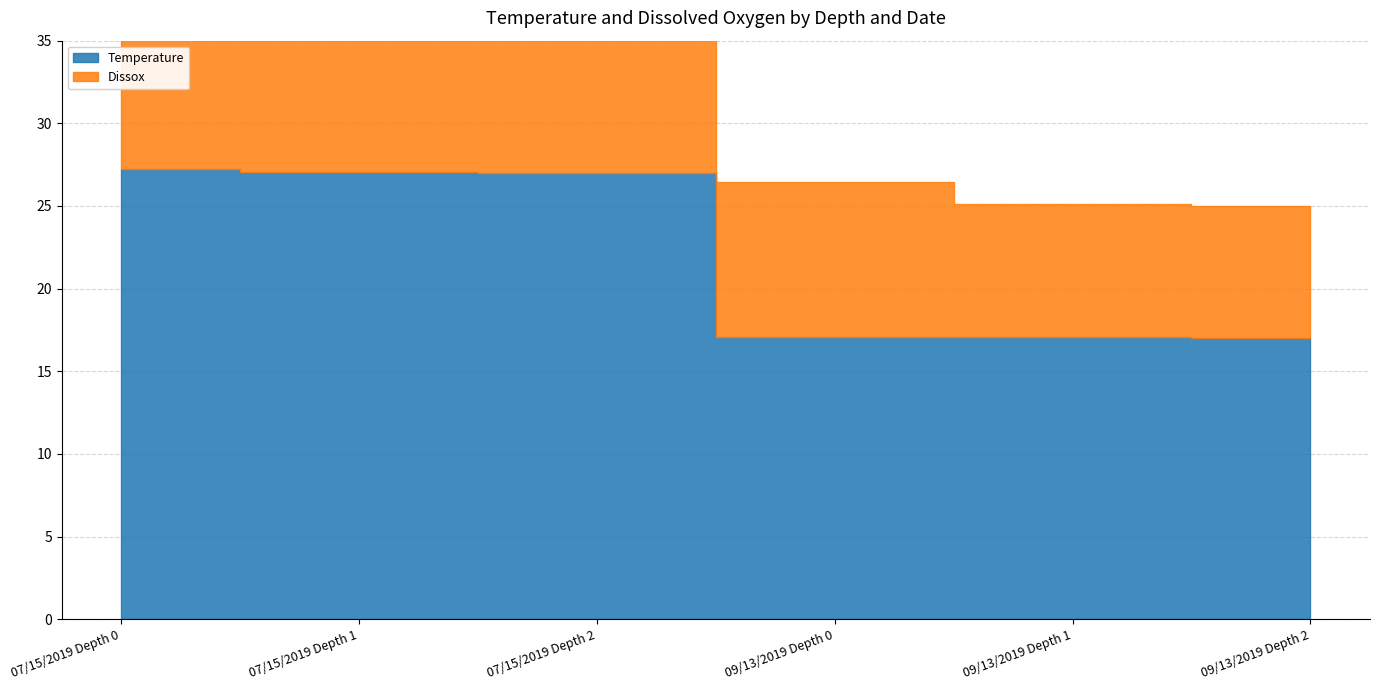

What are all the series names shown in the legend?

Temperature, Dissox